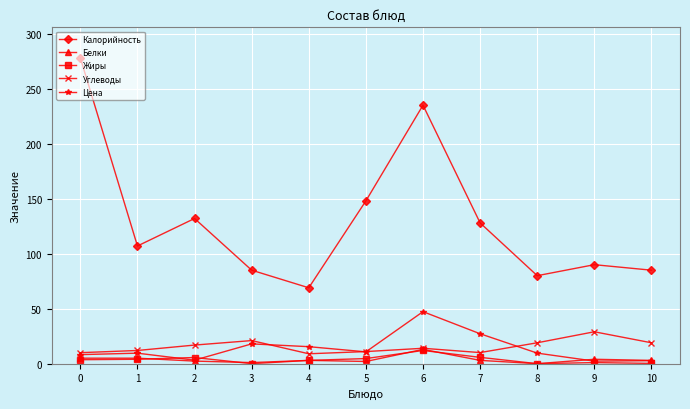

What is the average value of the Белки series?

3.8